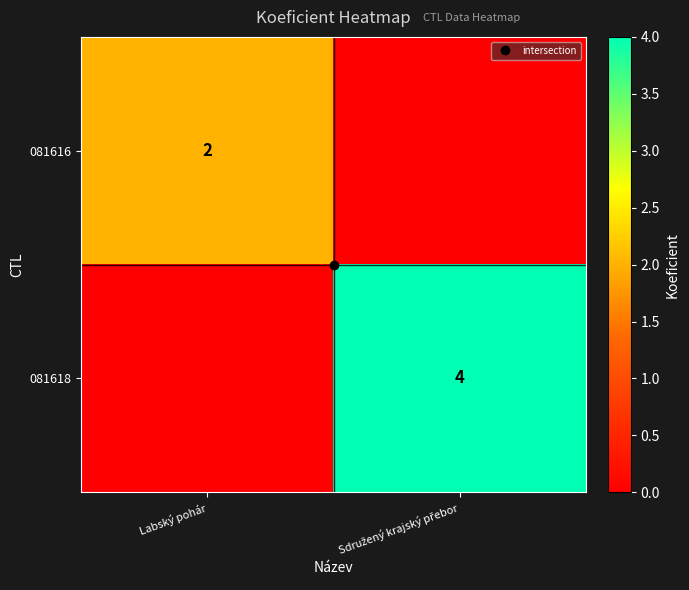

Rank the series at Sdružený krajský přebor from lowest to highest value.

081616, 081618